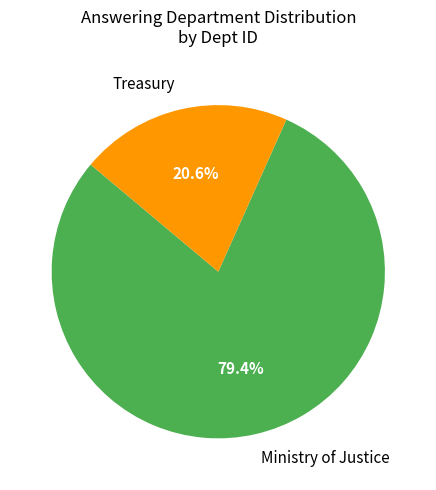

What percentage is NOT represented by Treasury?

79.4%